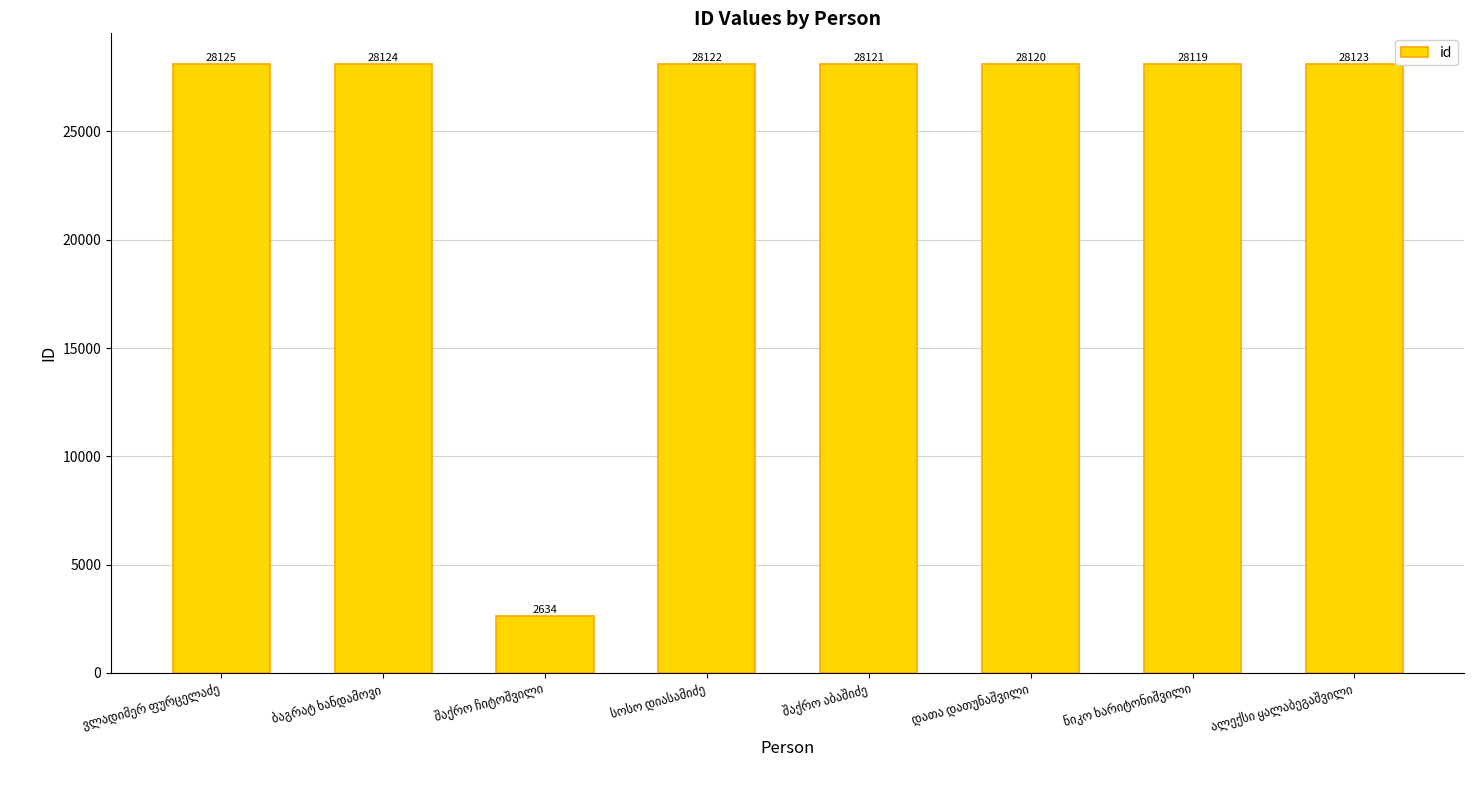

What is the difference between the second highest and minimum values?

25490